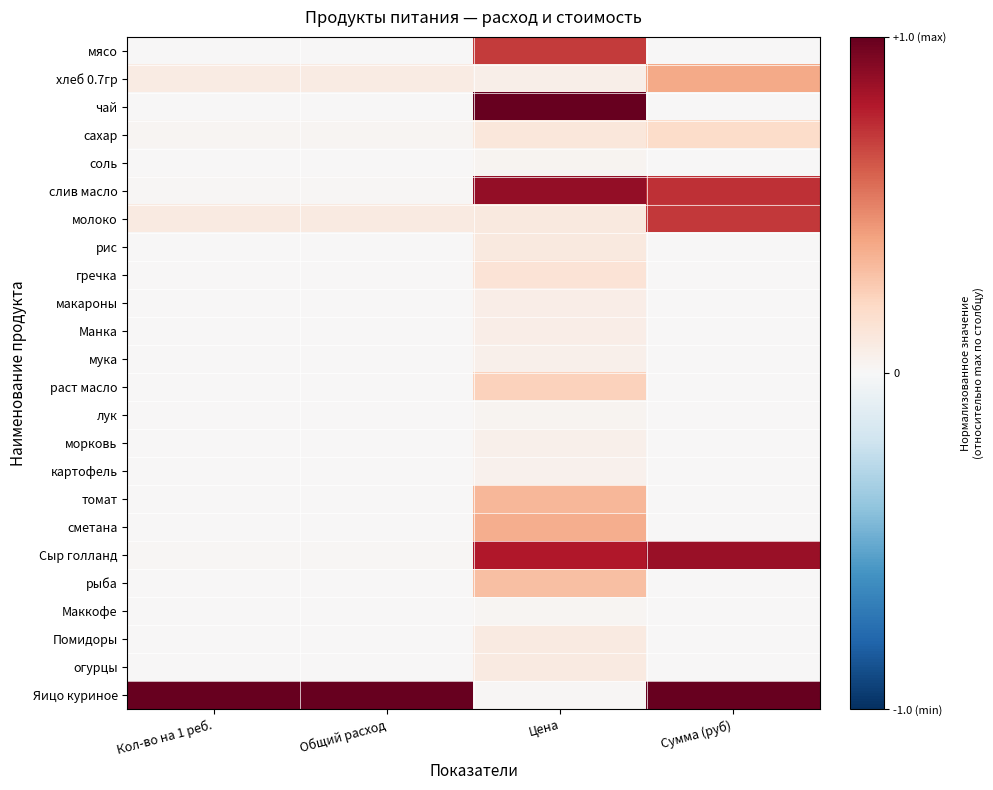

At which category is the sum across all series the highest?

Цена